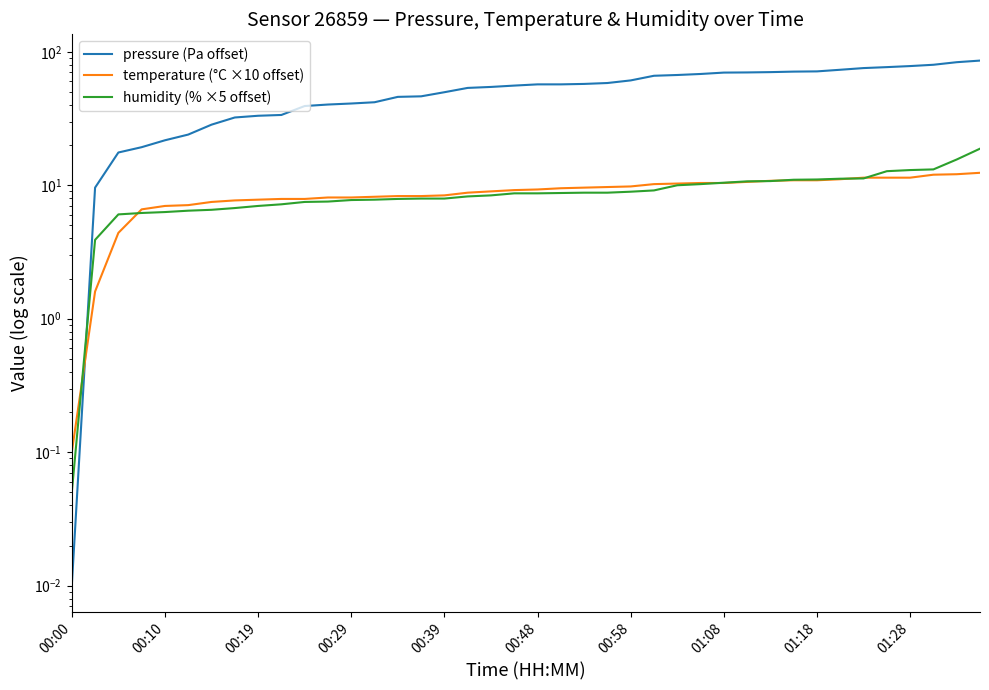

The pressure (Pa offset) series shows 80.0 at 37. True or false?

True